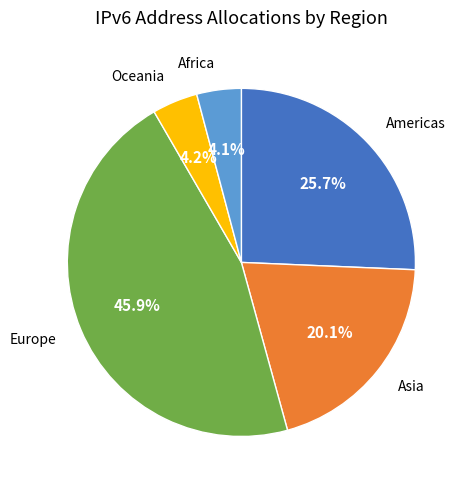

Which slice is the largest?

Europe